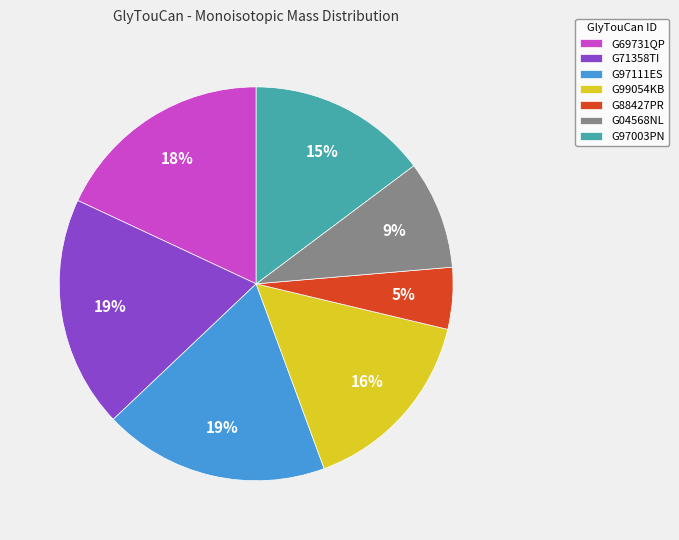

To the nearest percent, what is the average slice percentage?

14%